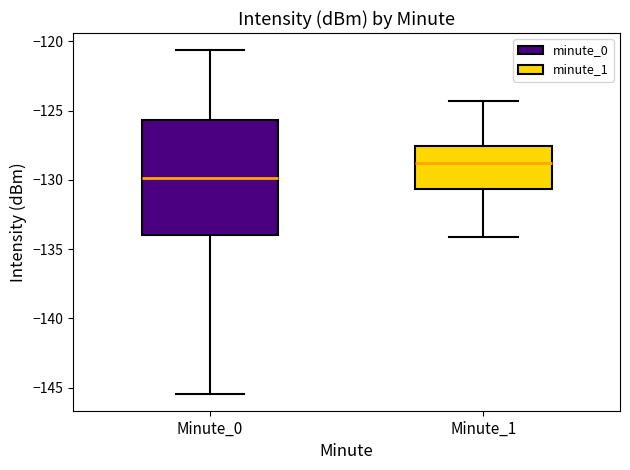

Reading left to right, transcribe this box plot: for each box, give where its median line is, the range the box spans, and where its two whiskers end, as read against the y-axis. The values are not printed on the chart, so give them approximately, as read against the axis.

Minute_0: median -130.0, box -134.0 to -125.5, whiskers -145.5 to -120.5
Minute_1: median -129.0, box -130.5 to -127.5, whiskers -134.0 to -124.5